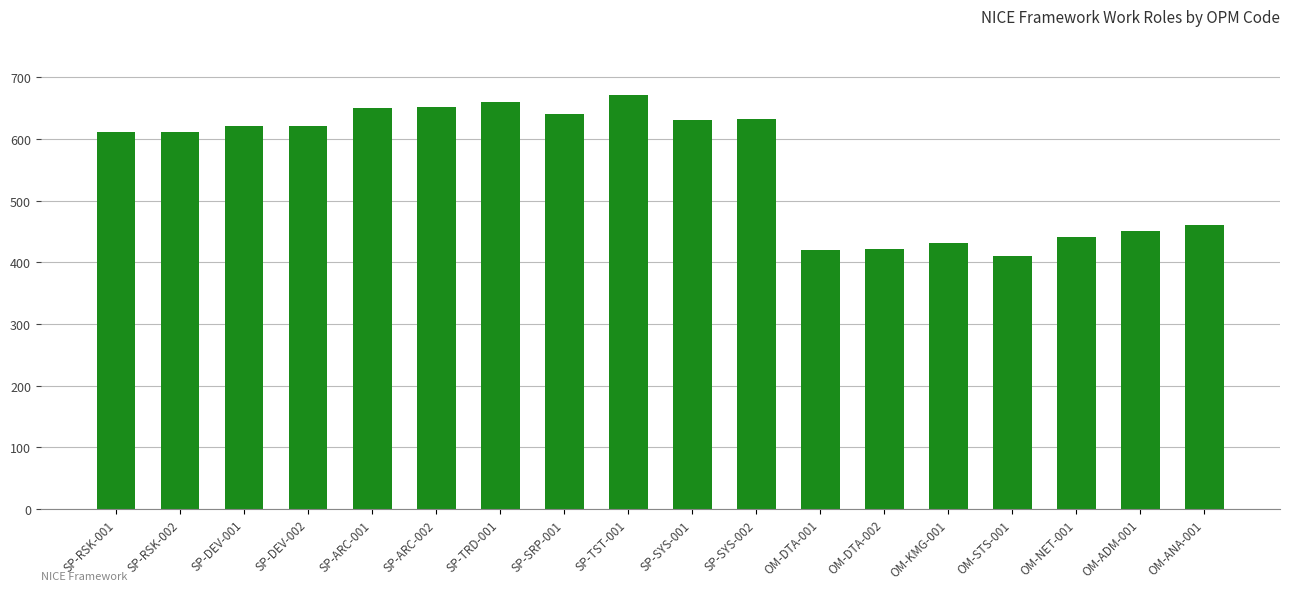

What is the average value?

558